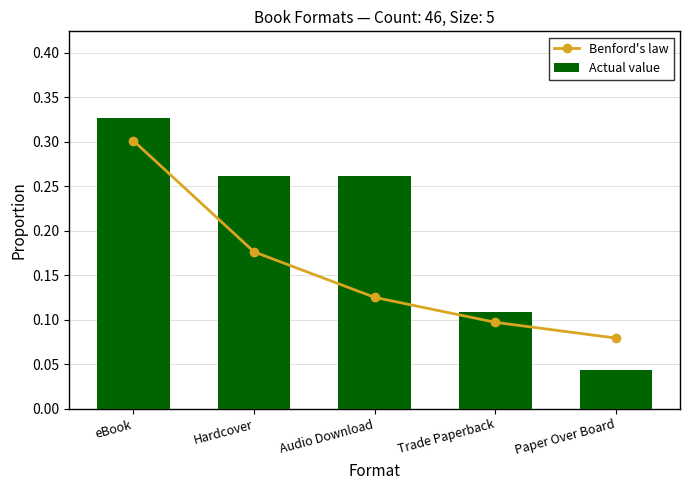

What is the average value of the Benford's law series?

0.2